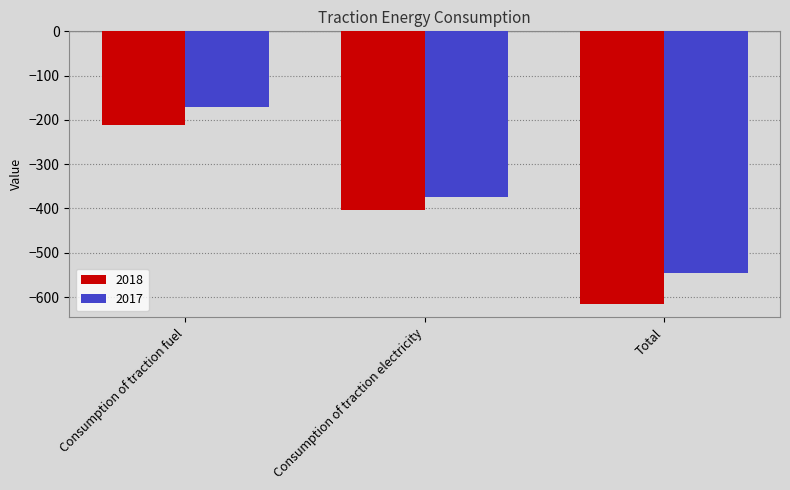

At which category does the chart reach its peak across all series?

Consumption of traction fuel